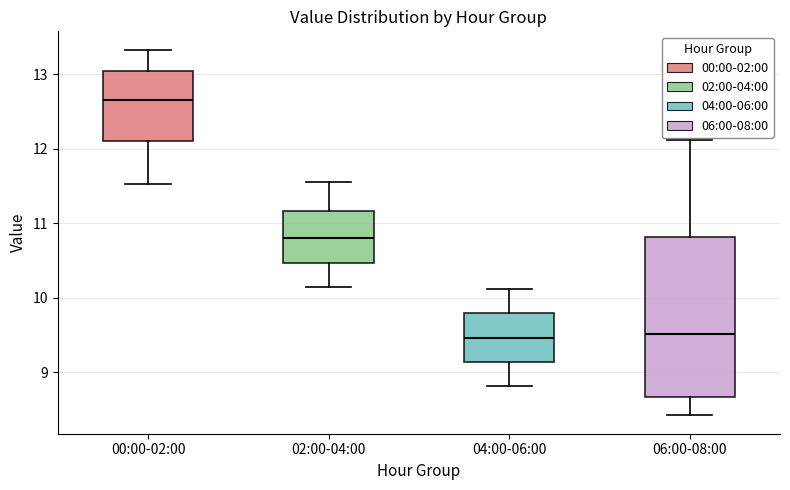

Reading left to right, transcribe this box plot: for each box, give where its median line is, the range the box spans, and where its two whiskers end, as read against the y-axis. The values are not printed on the chart, so give them approximately, as read against the axis.

00:00-02:00: median 12.7, box 12.1 to 13.0, whiskers 11.5 to 13.3
02:00-04:00: median 10.8, box 10.5 to 11.2, whiskers 10.2 to 11.6
04:00-06:00: median 9.5, box 9.1 to 9.8, whiskers 8.8 to 10.1
06:00-08:00: median 9.5, box 8.7 to 10.8, whiskers 8.4 to 12.1